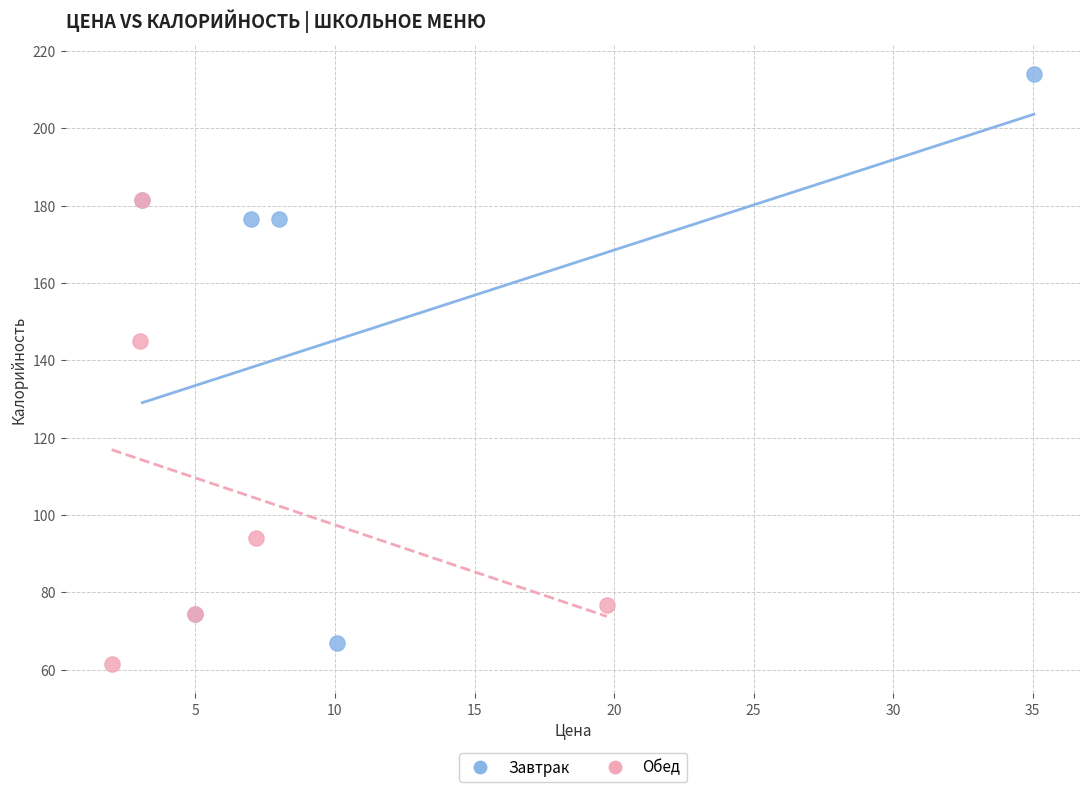

Which series contains the lowest Y value?

Обед